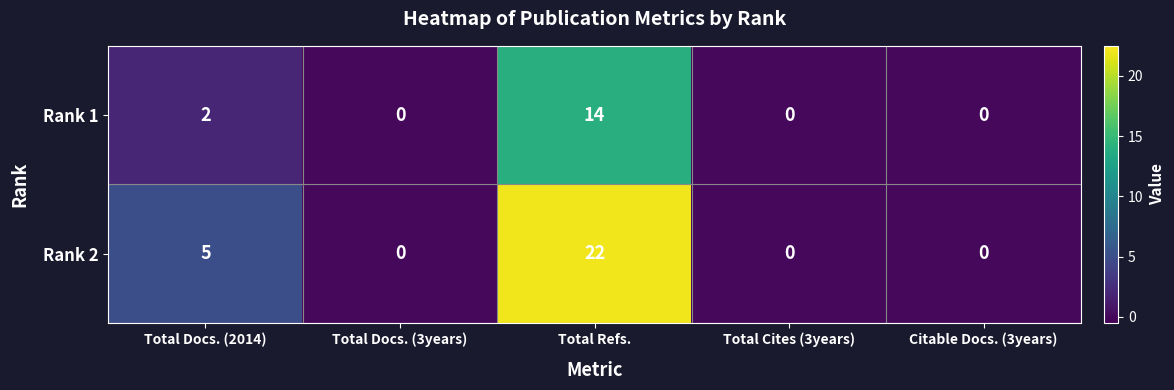

How many categories are shown in the chart?

5